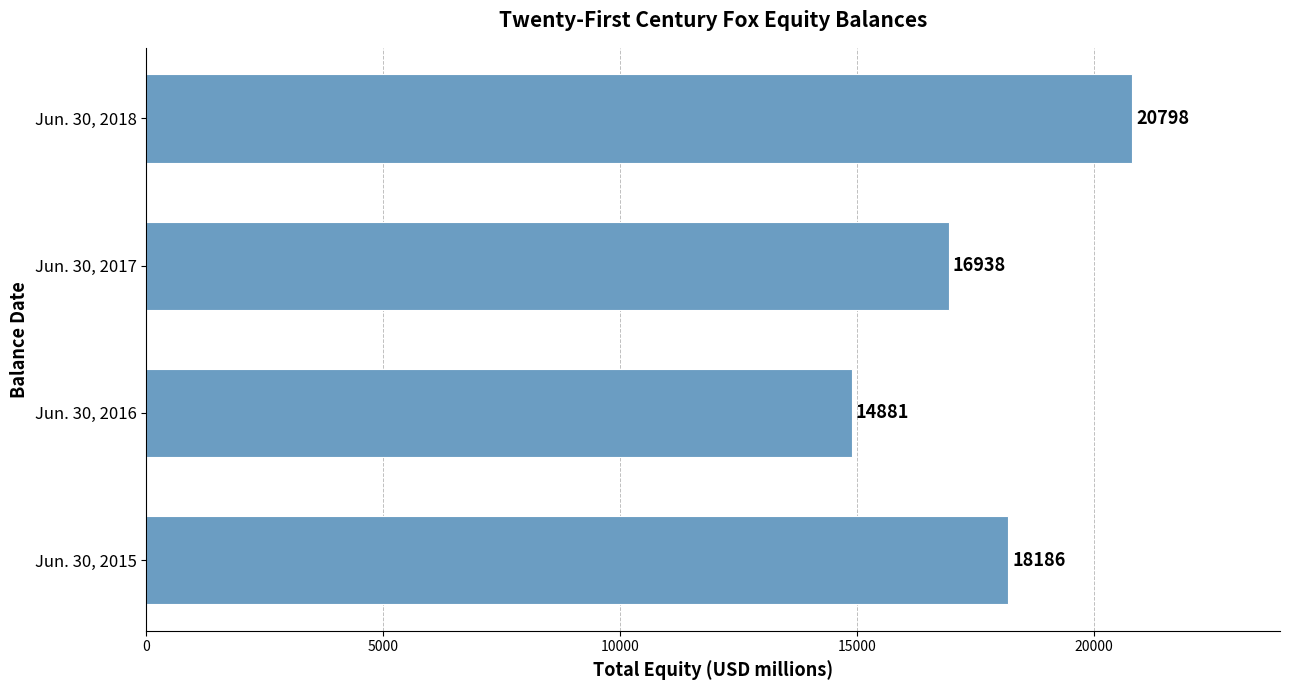

At which category does the chart reach its minimum across all series?

Jun. 30, 2016